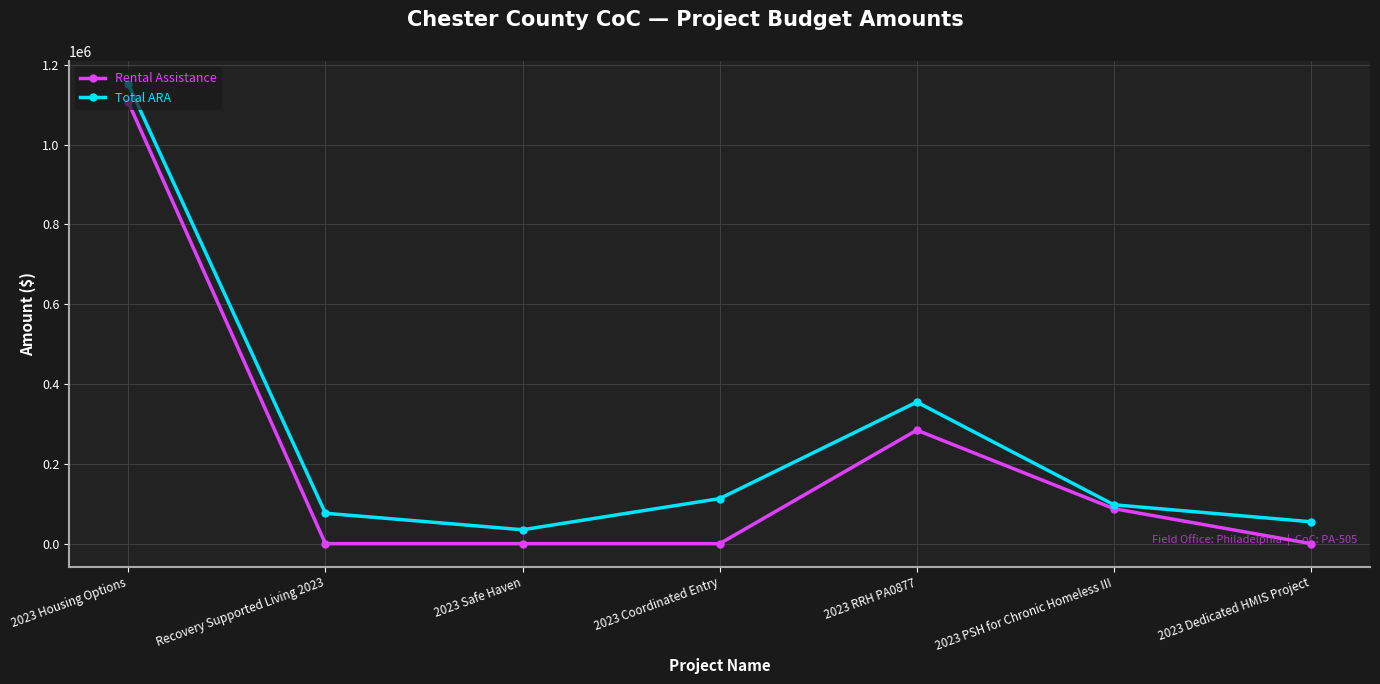

At which category is the sum across all series the highest?

2023 Housing Options